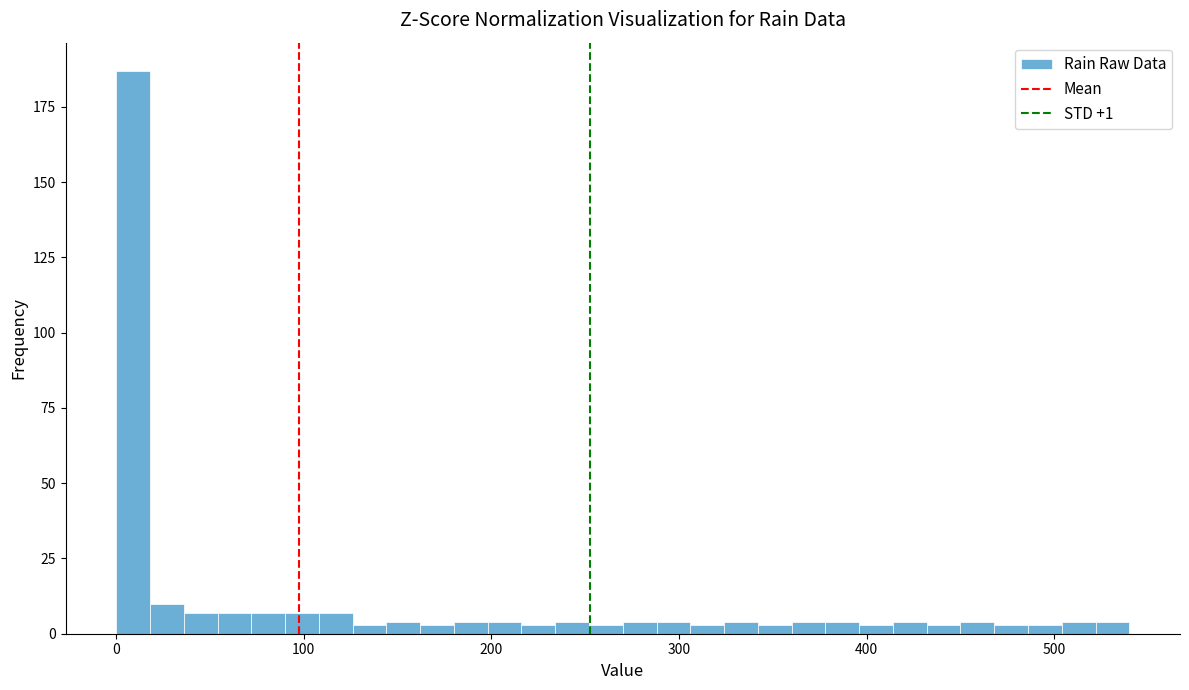

Around what value on the x-axis is the tallest bar? Give the approximate position of its centre, as read against the axis.

10